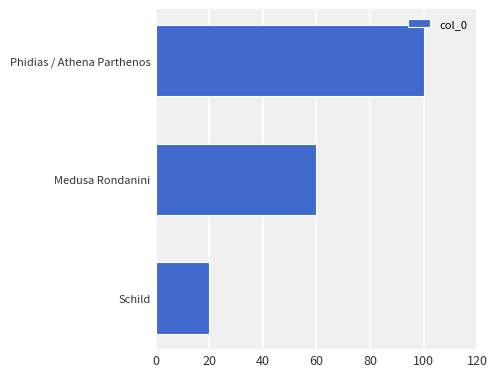

List the labels in order of value, smallest first.

Schild, Medusa Rondanini, Phidias / Athena Parthenos